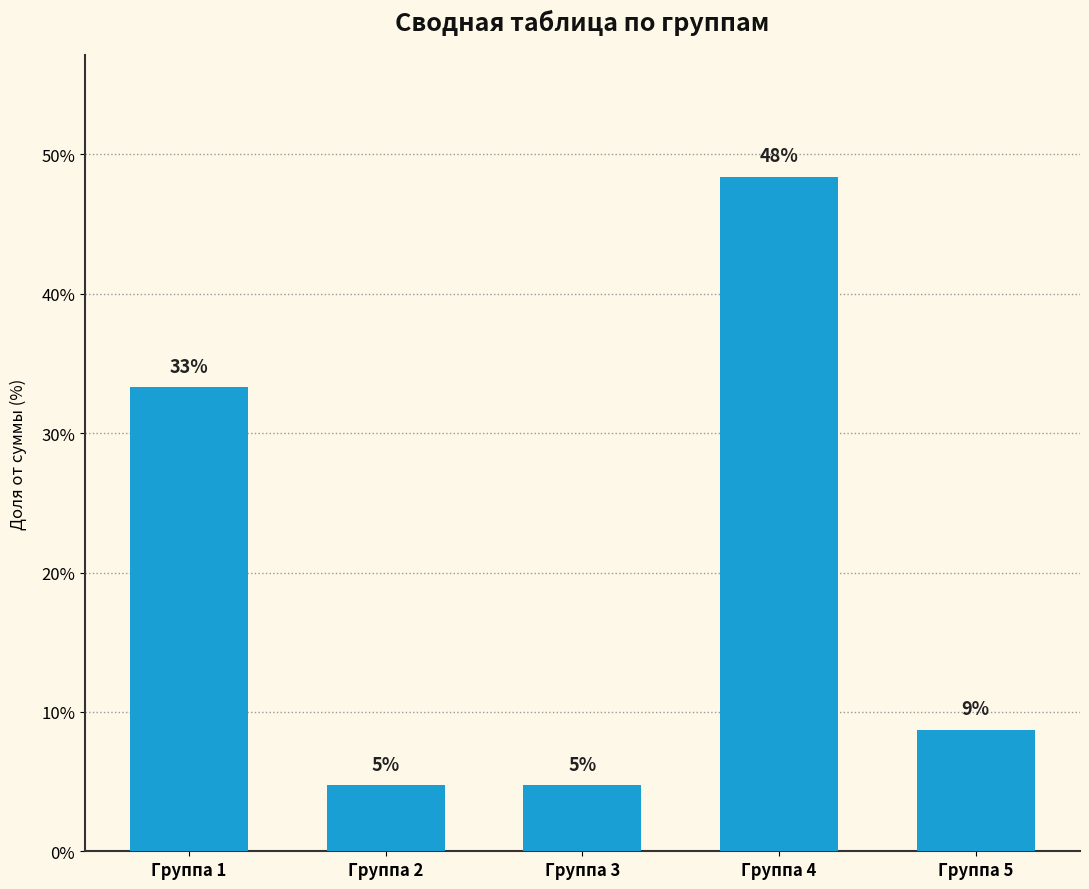

Are the bars horizontal?

No